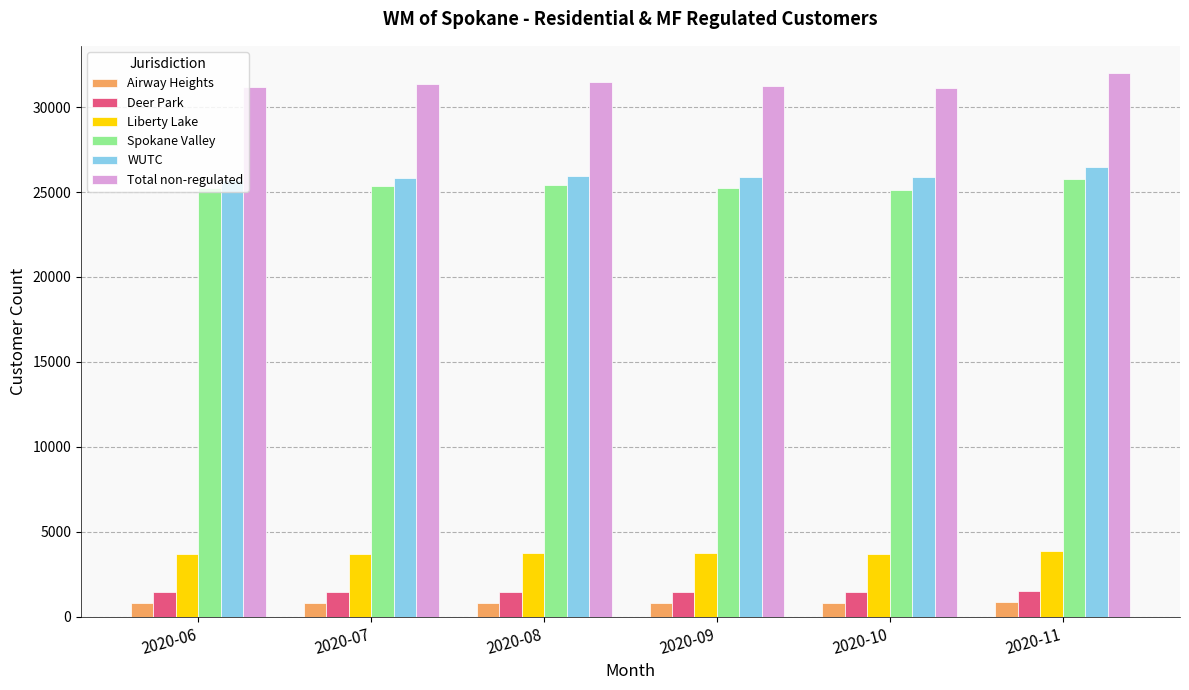

Rank the series at 2020-08 from lowest to highest value.

Airway Heights, Deer Park, Liberty Lake, Spokane Valley, WUTC, Total non-regulated